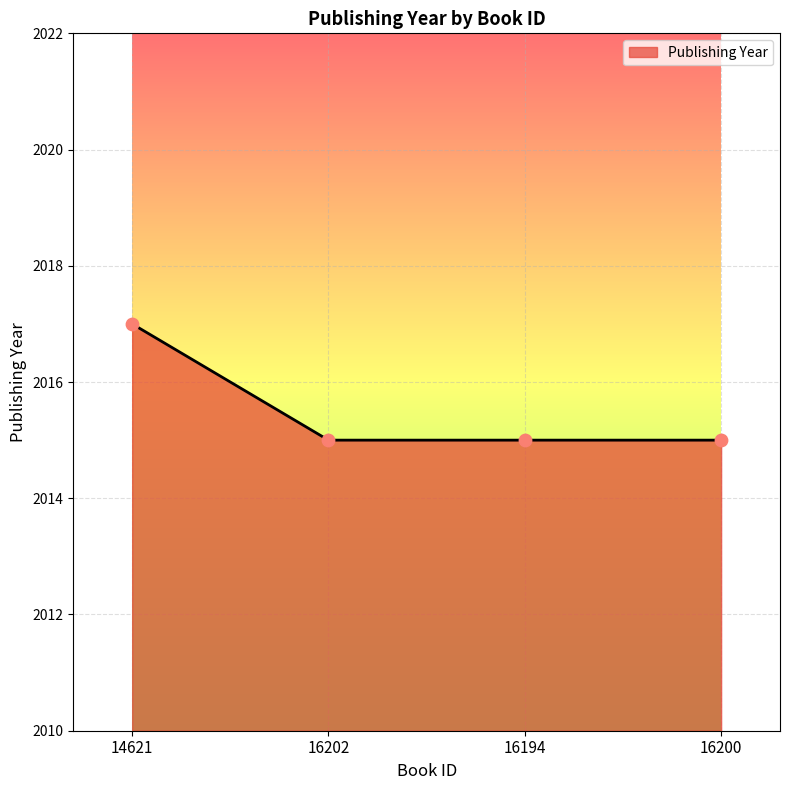

Approximately how many times larger is the value at 16202 compared to 16194?

1.0